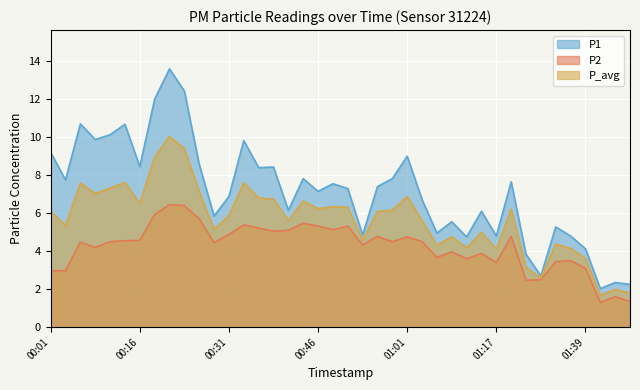

What is the value of the P1 point at the 28th from the left?

5.5